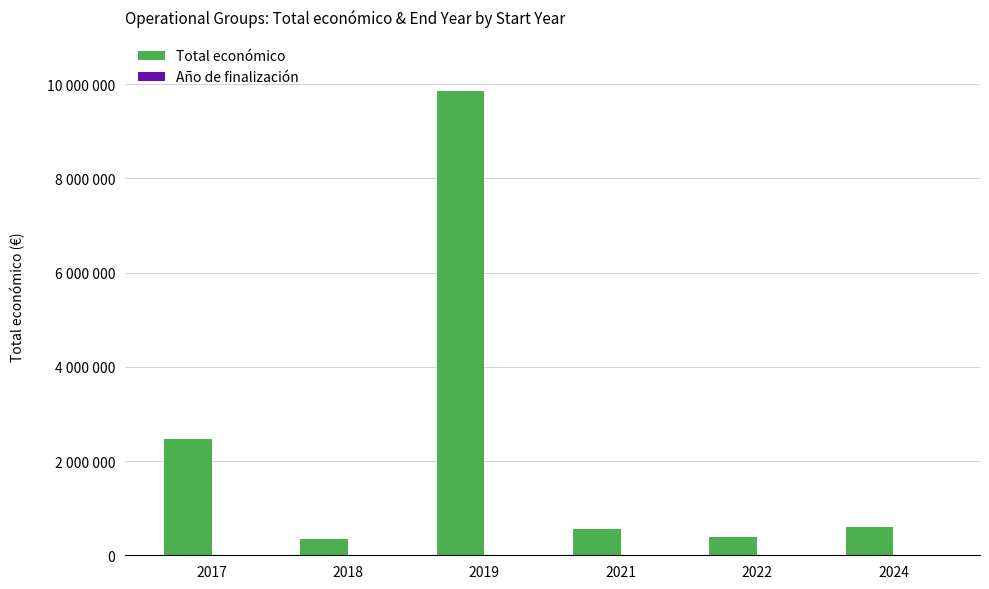

Reading left to right, extract all data points from this chart.

Total económico: 2464572	344243	9847932	562446	395340	599779
Año de finalización: 0	0	2020	2023	2025	2026